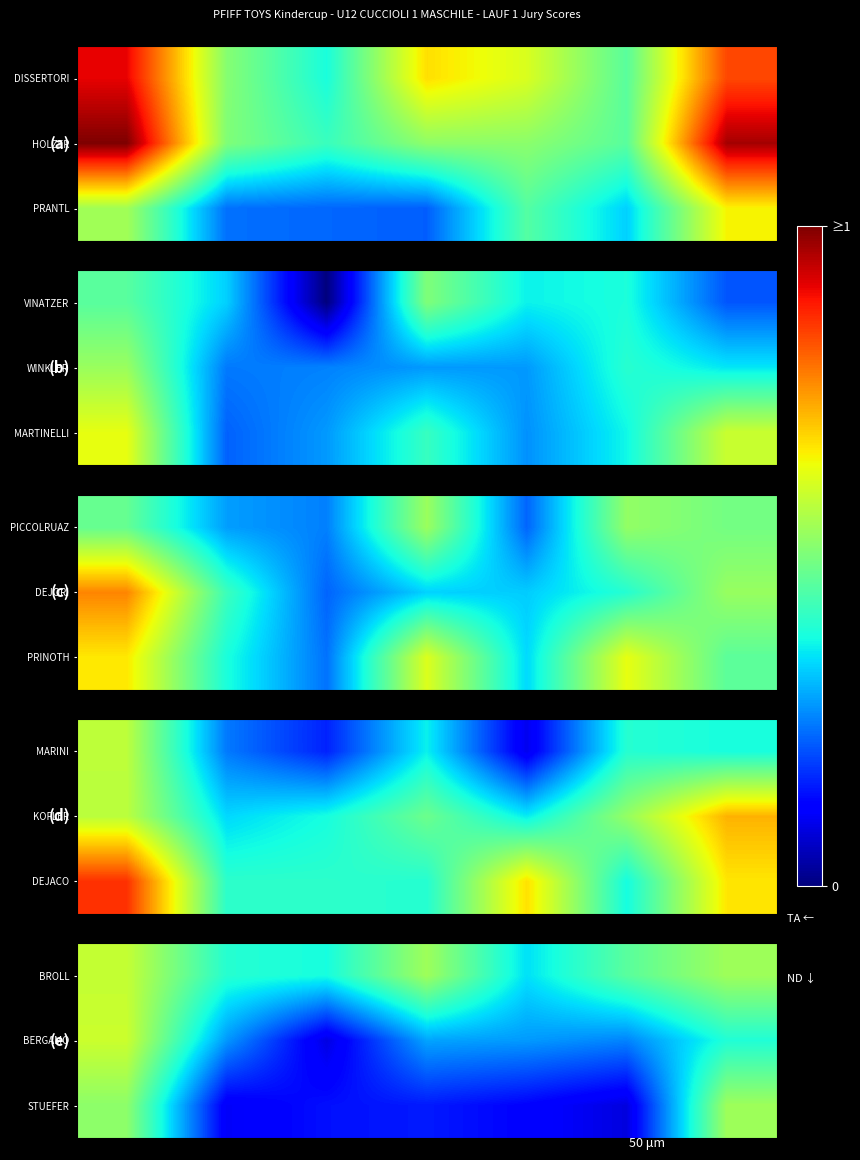

How many series are shown in this chart?

3